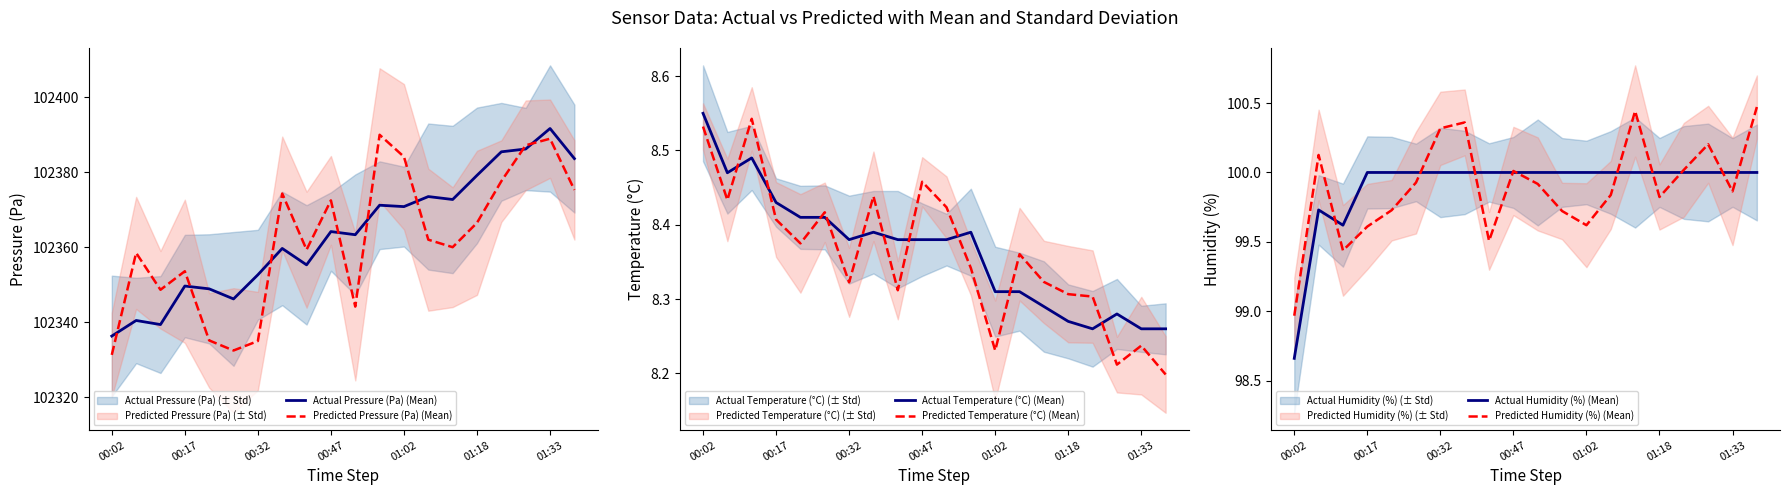

What is the average value of the Predicted Pressure (Pa) (Mean) series?

102361.9